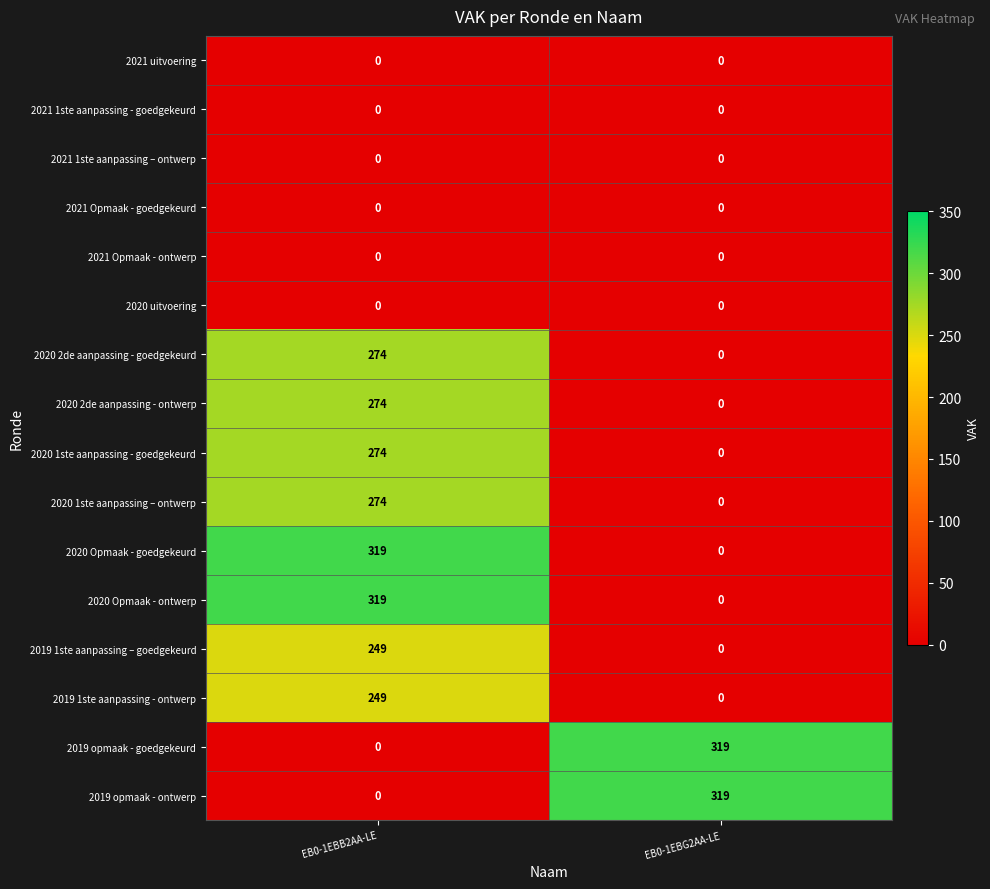

What is the spread (max minus min) of values at EB0-1EBB2AA-LE?

319